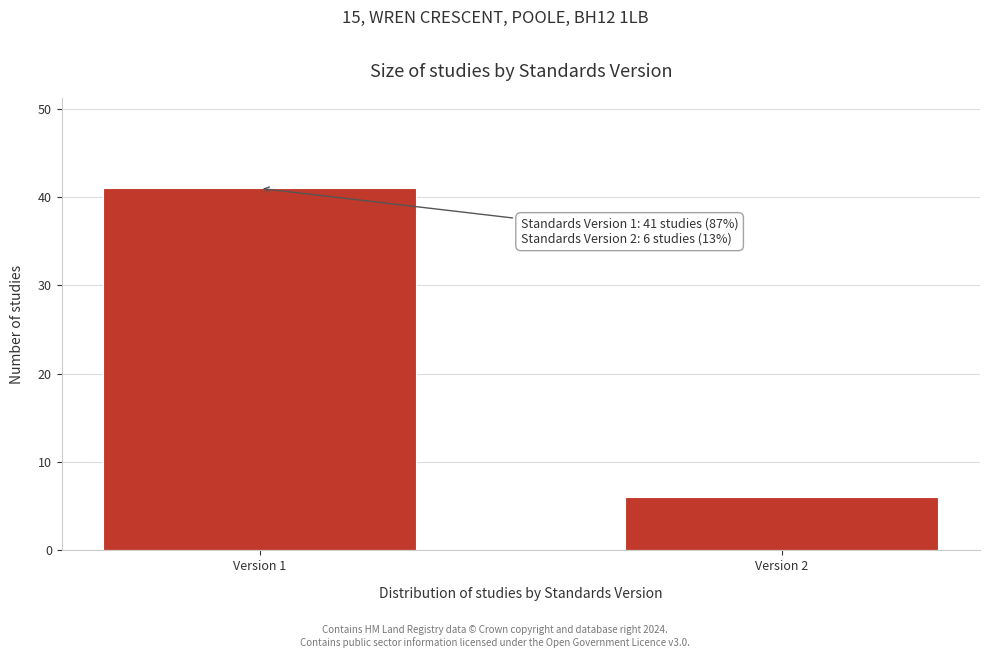

Reading right to left, list all the values displayed in this chart.

6	41